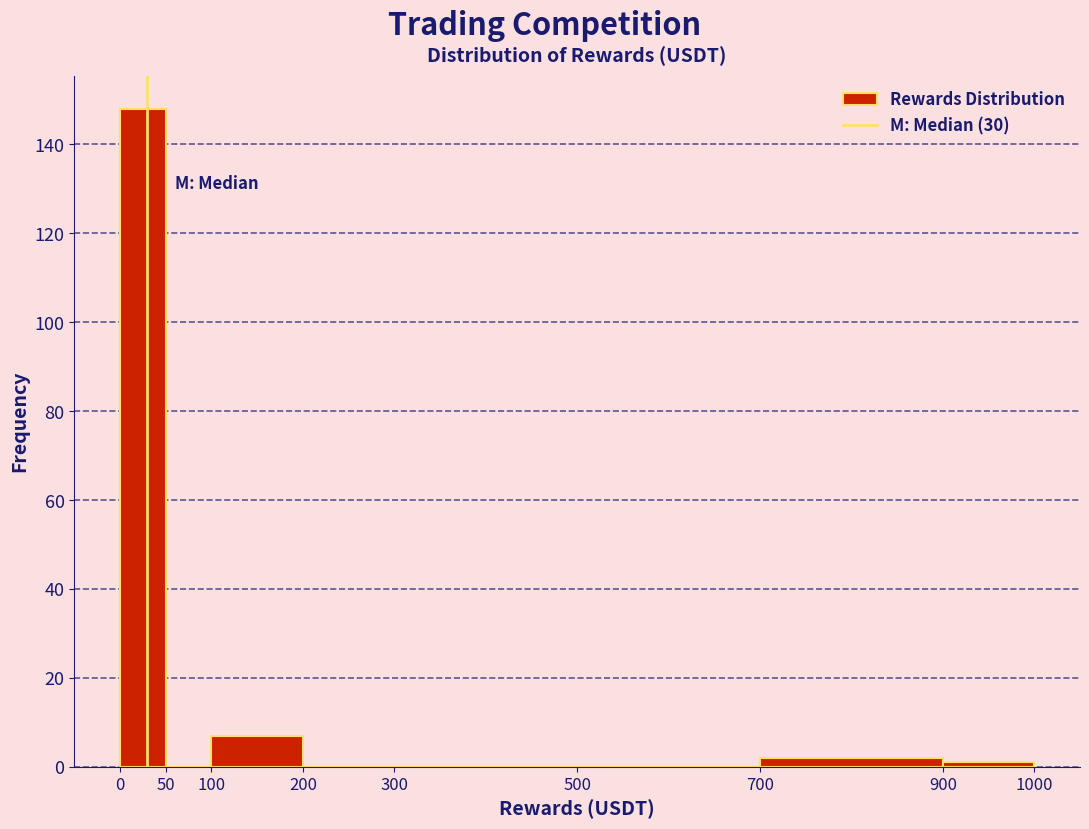

Reading left to right, transcribe this chart: for each bar, give the range it covers on the x-axis and its height. The values are not printed on the chart, so give them approximately, as read against the axis.

0 to 50: 148
50 to 100: 0
100 to 200: 8
200 to 300: 0
300 to 500: 0
500 to 700: 0
700 to 900: 2
900 to 1000: under 2